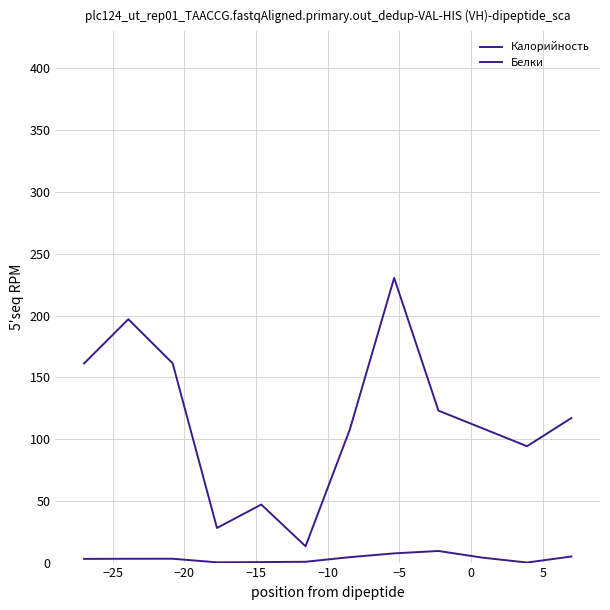

Does the chart have visible grid lines?

Yes